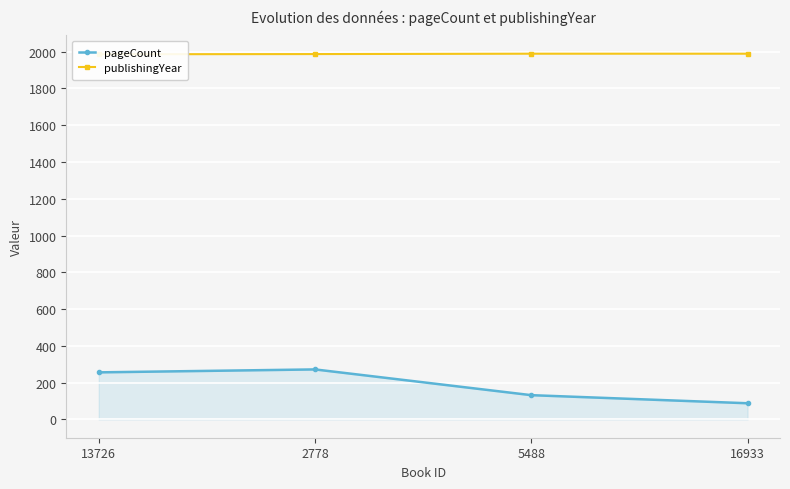

What is the difference between the maximum and minimum values in the publishingYear series?

3